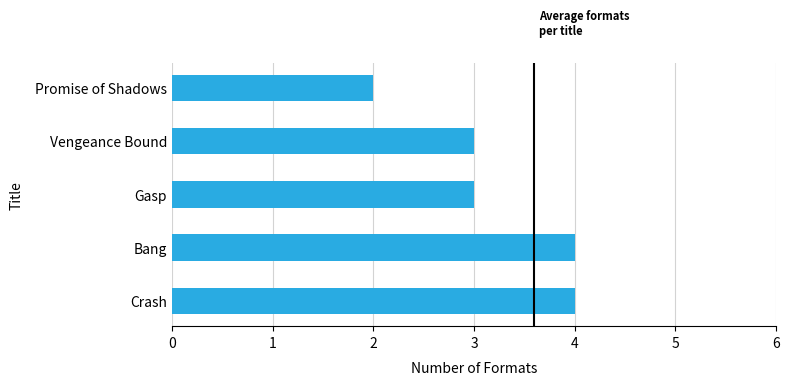

What is the ratio of the value at Gasp to the value at Vengeance Bound?

1.0